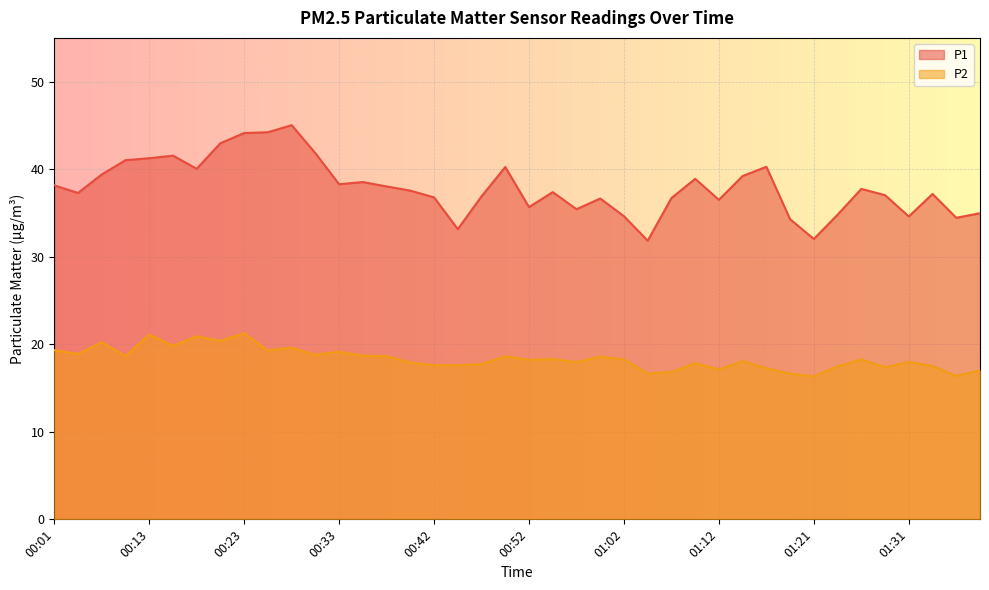

What is the lowest value of the P2 series?

16.3